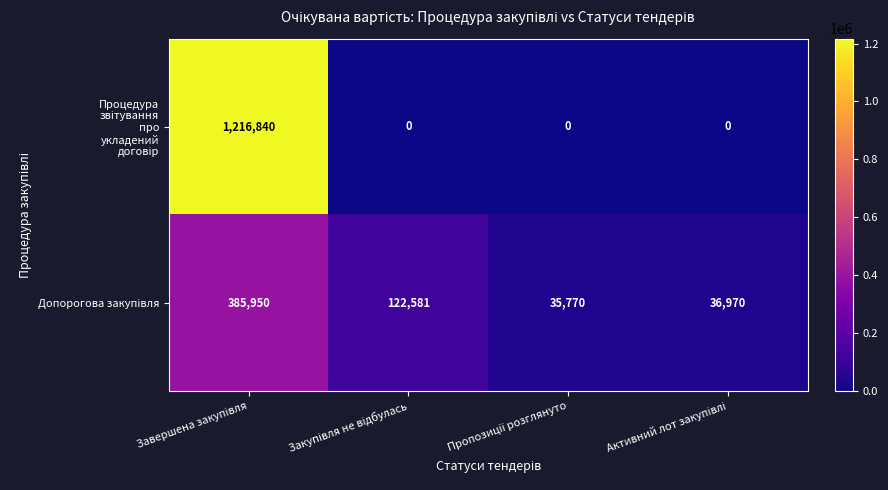

What is the greatest value displayed?

1216840